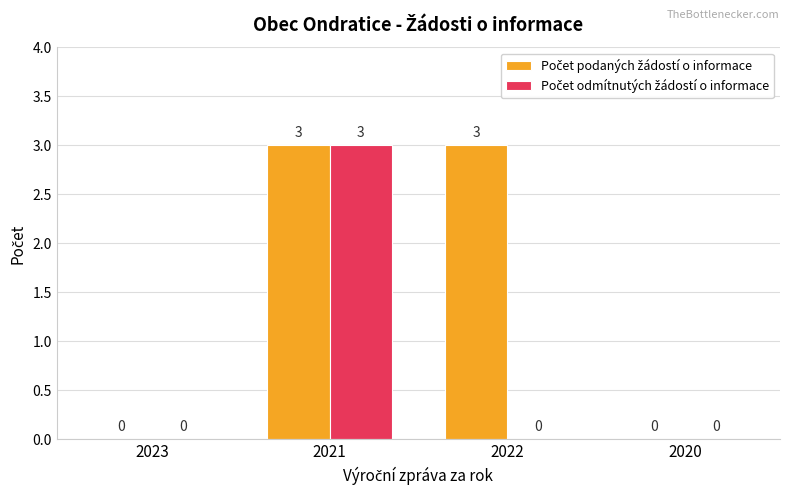

At which category is the sum across all series the highest?

2021